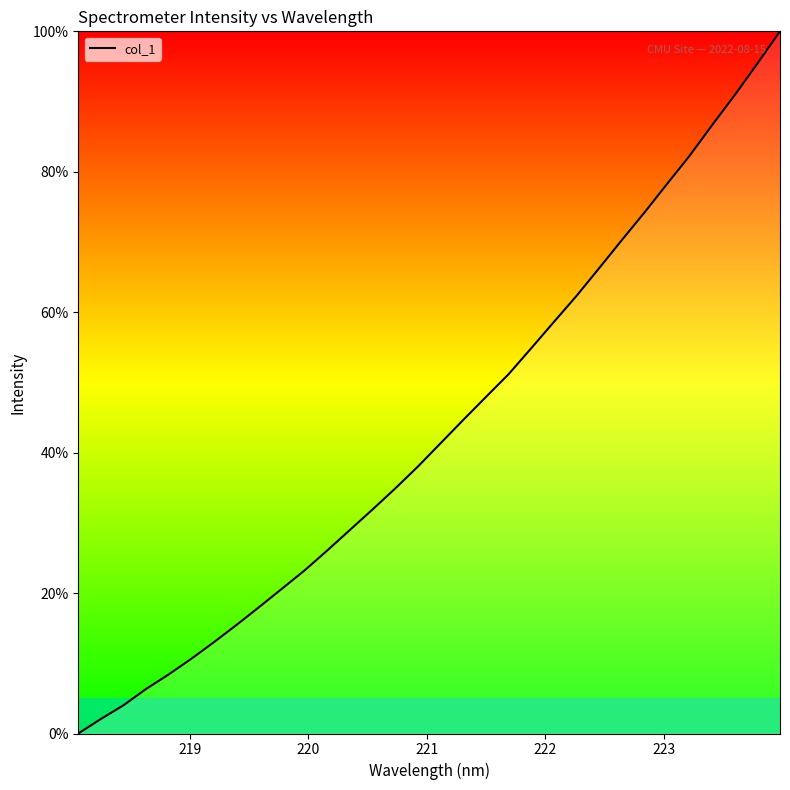

What is the maximum value shown in the chart?

100.0